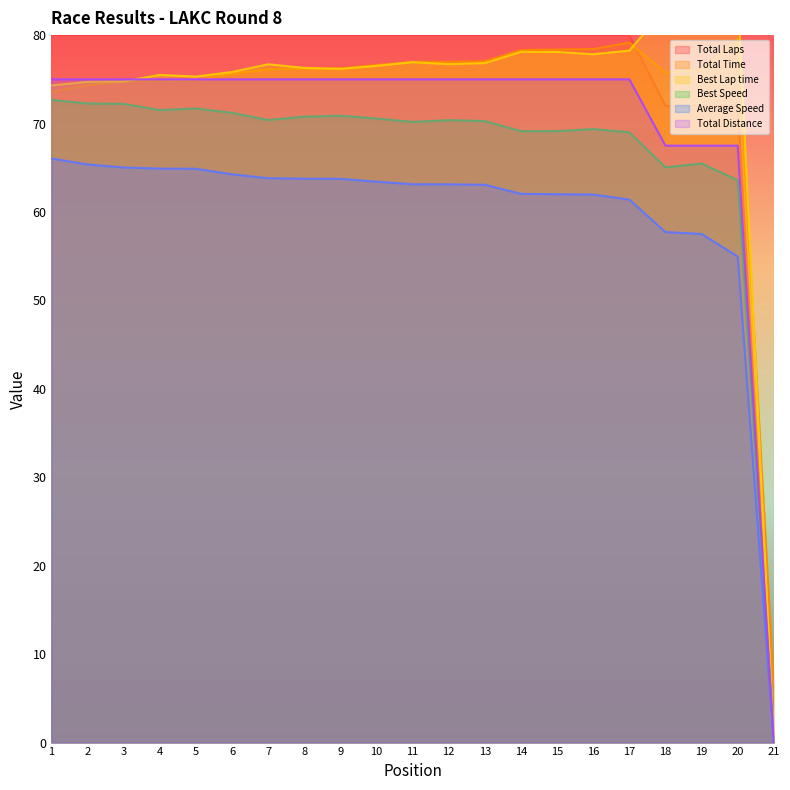

Which category has the lowest value in the Best Speed series?

21